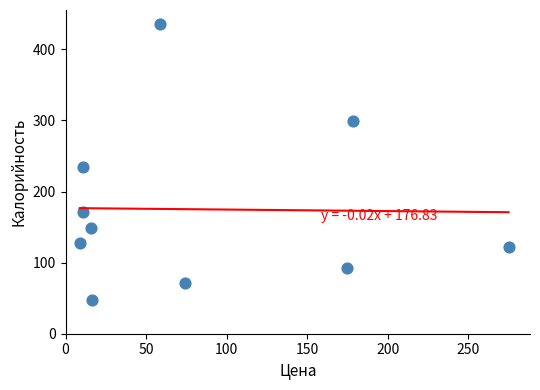

What Y value in the scatter plot is closest to 241?

235.0